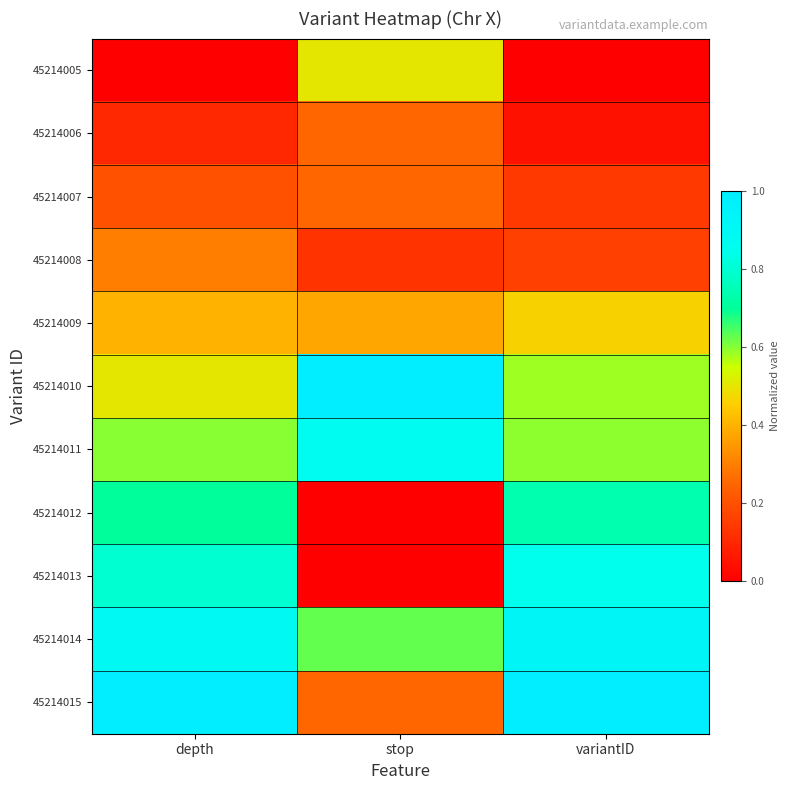

At variantID, list the series in order from smallest to largest.

45214005, 45214006, 45214007, 45214008, 45214009, 45214010, 45214011, 45214012, 45214013, 45214014, 45214015